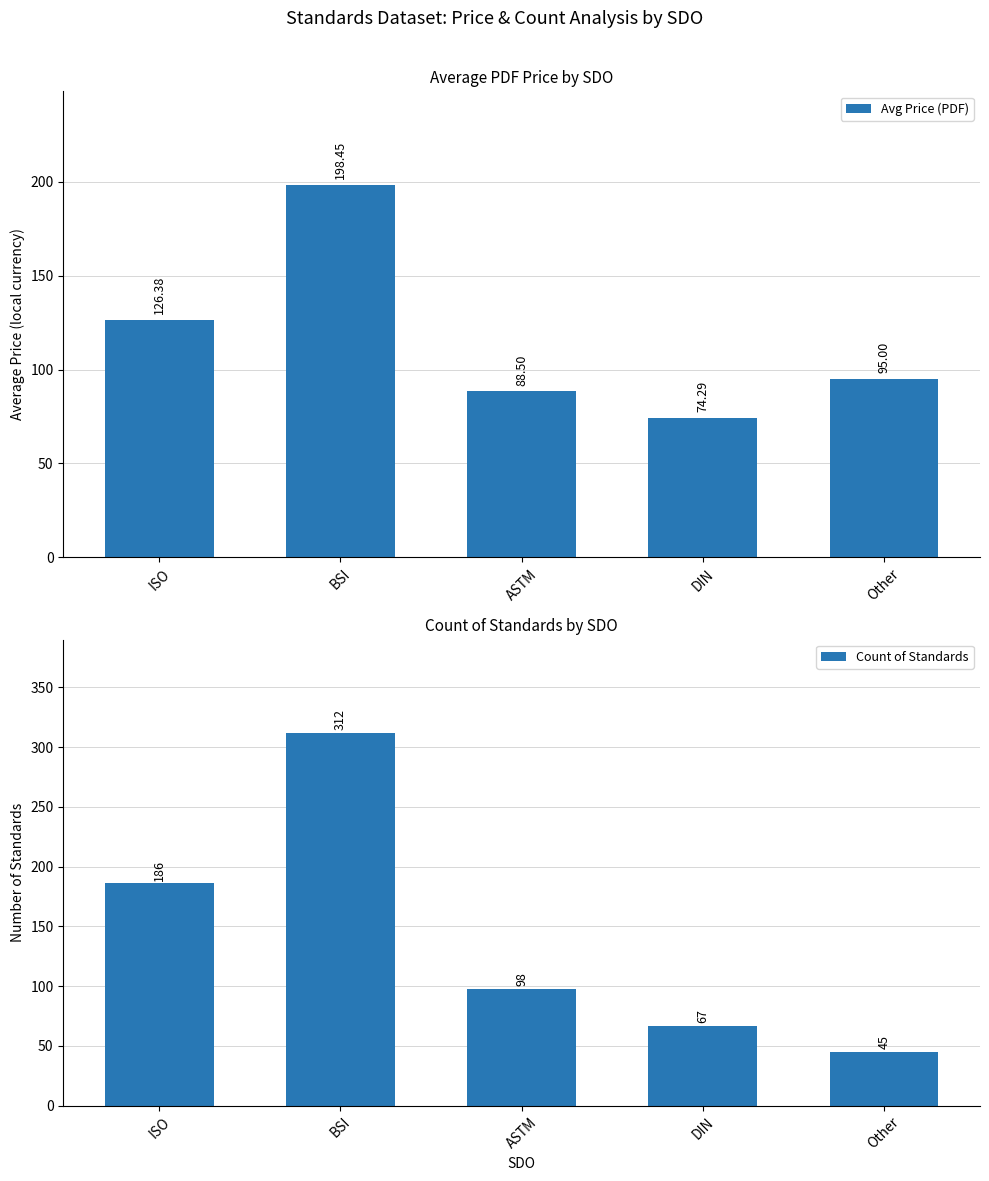

Are the bars horizontal?

No